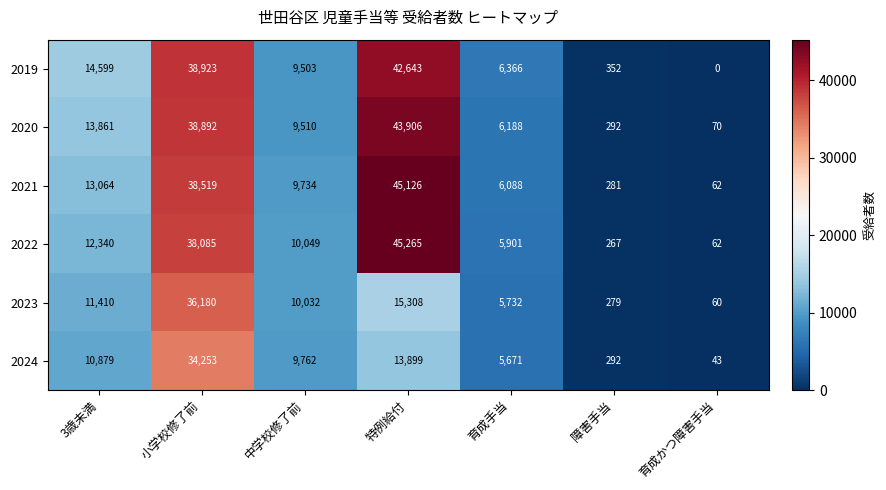

What is the average value of the 2022 series?

15996